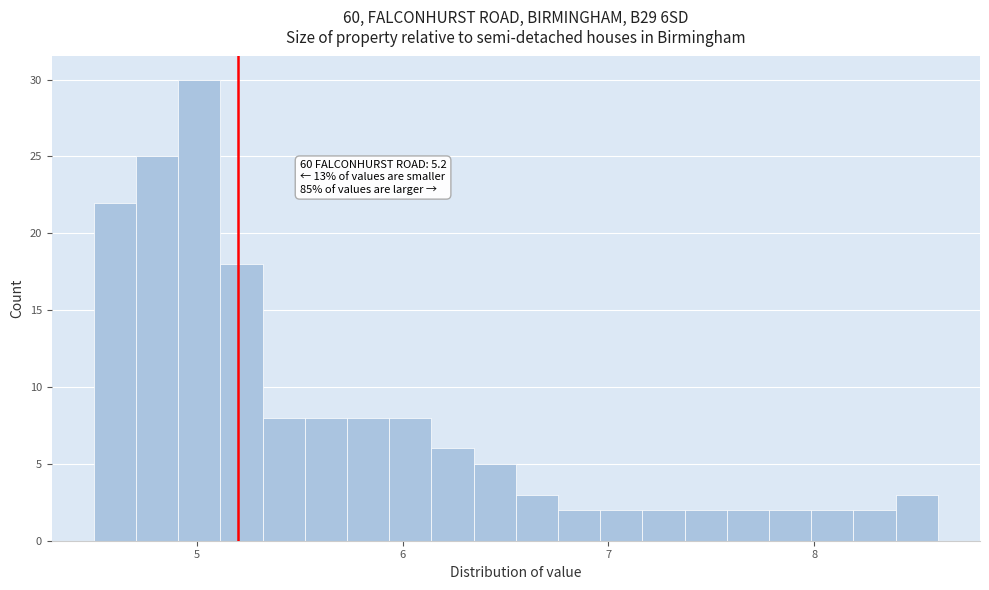

Read against the x-axis, roughly where is the centre of the tallest bar?

5.0